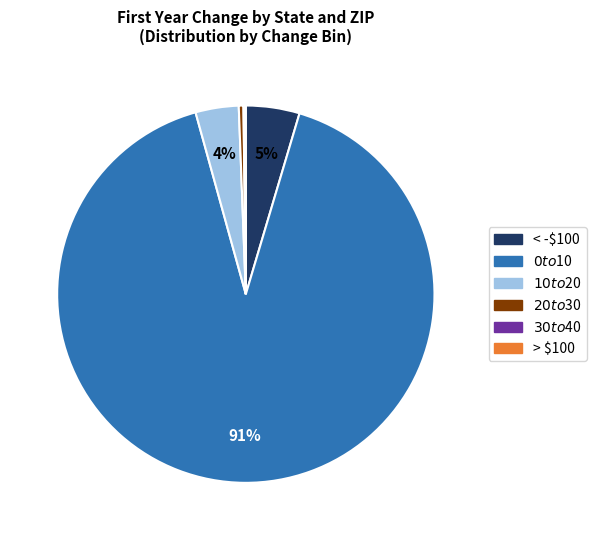

To the nearest percent, what is the average slice percentage?

17%